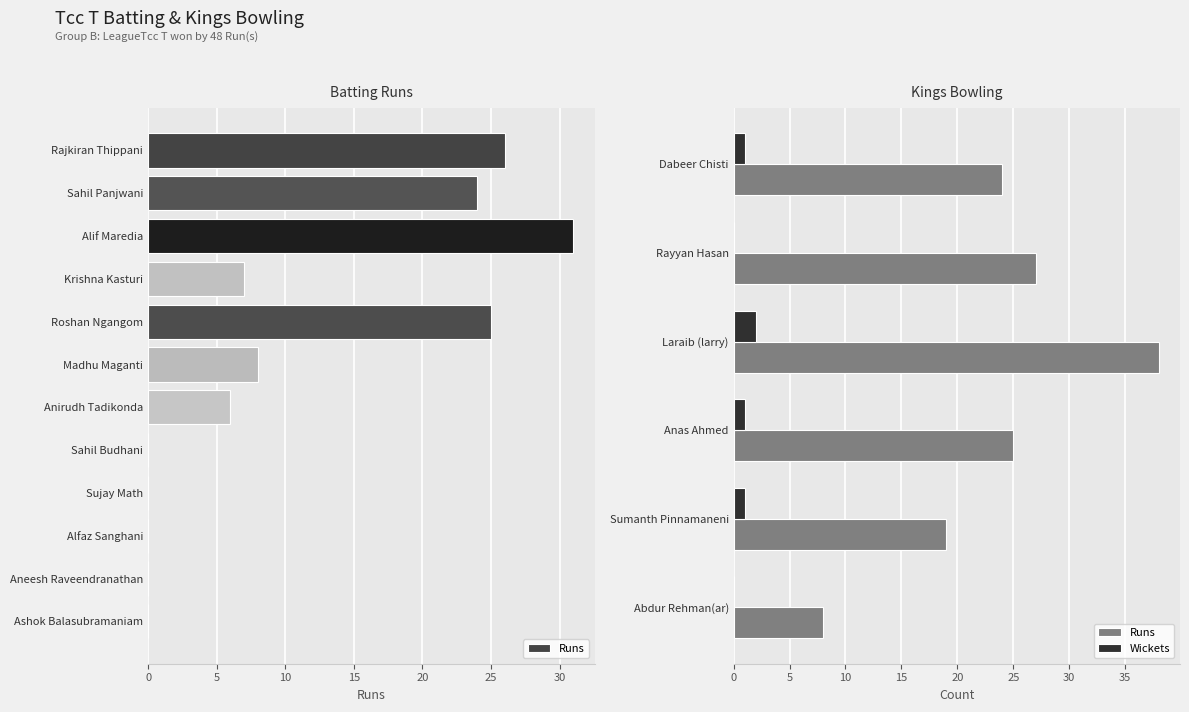

How many data points does each series have?

6